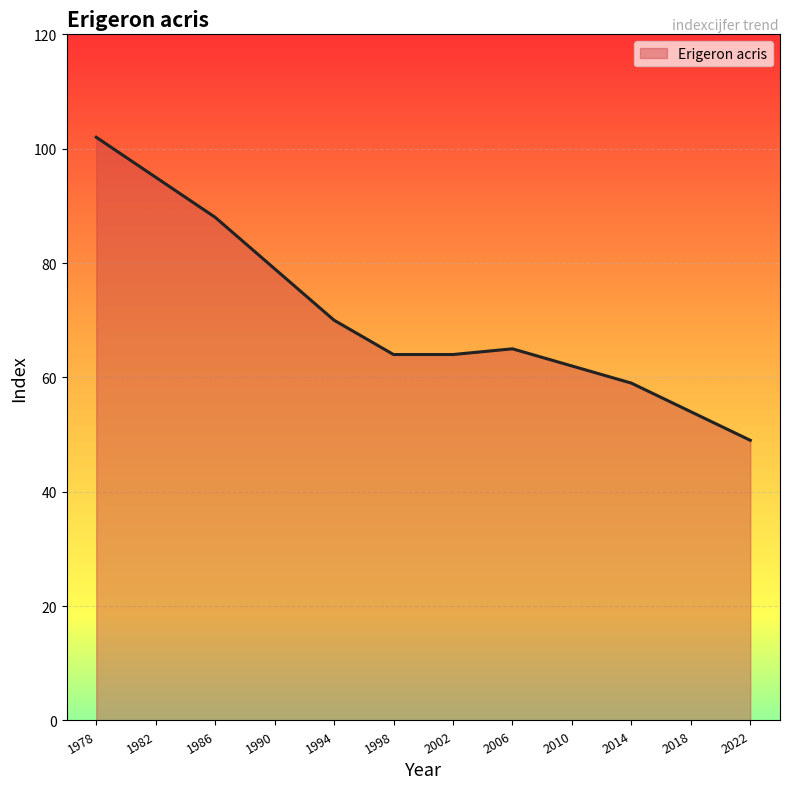

What is the minimum value shown in the chart?

49